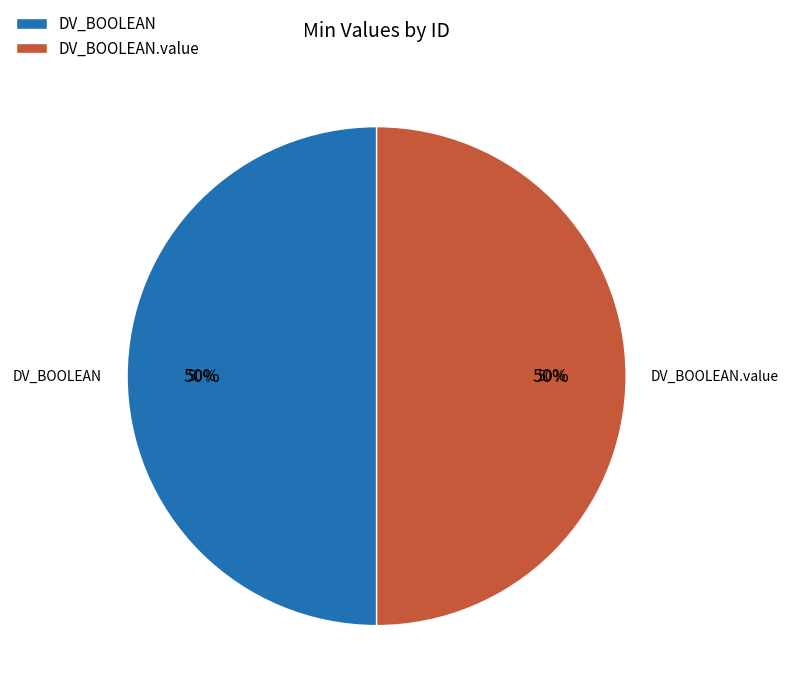

How many slices are in this pie chart?

2